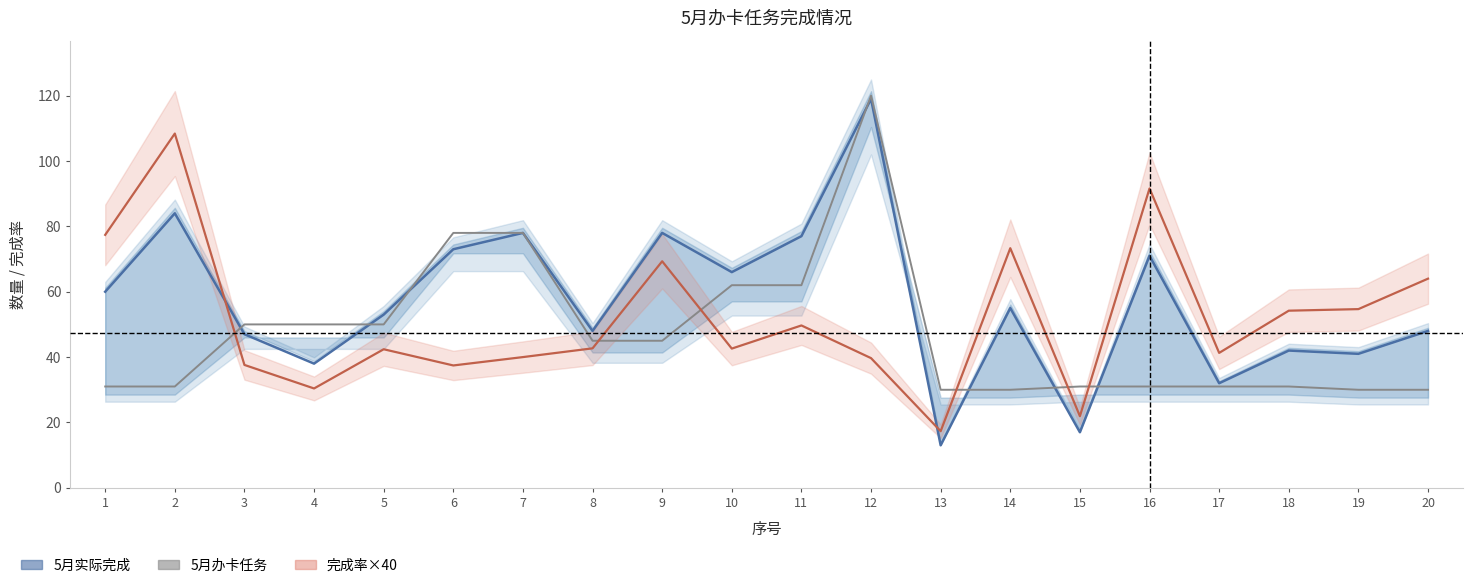

How many data points in 5月办卡任务 are above 45?

8